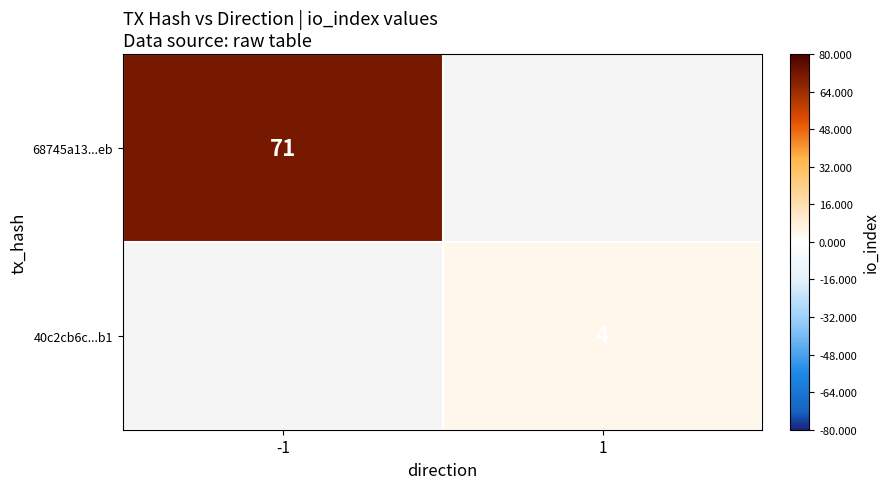

The value of 40c2cb6c...b1 at 1 is 4. True or false?

True